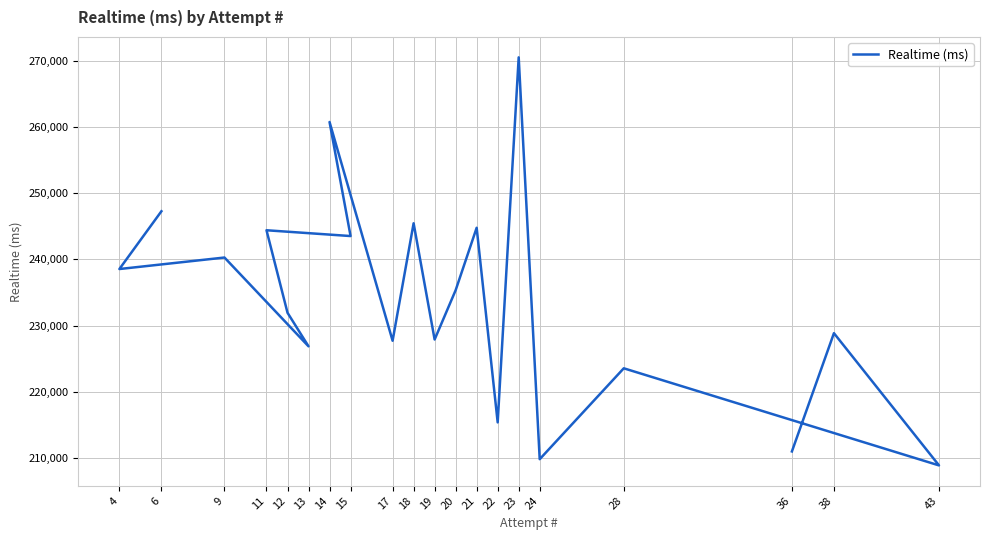

Is it true that the value at 18 is 97244?

False